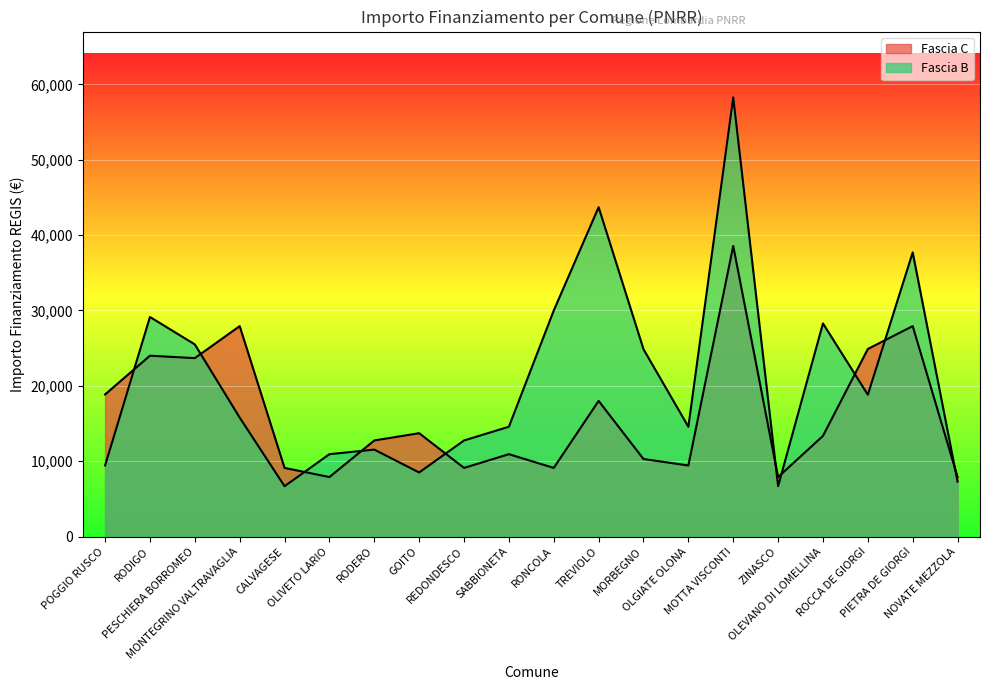

What is the difference between the maximum and minimum values in the Fascia C series?

30674